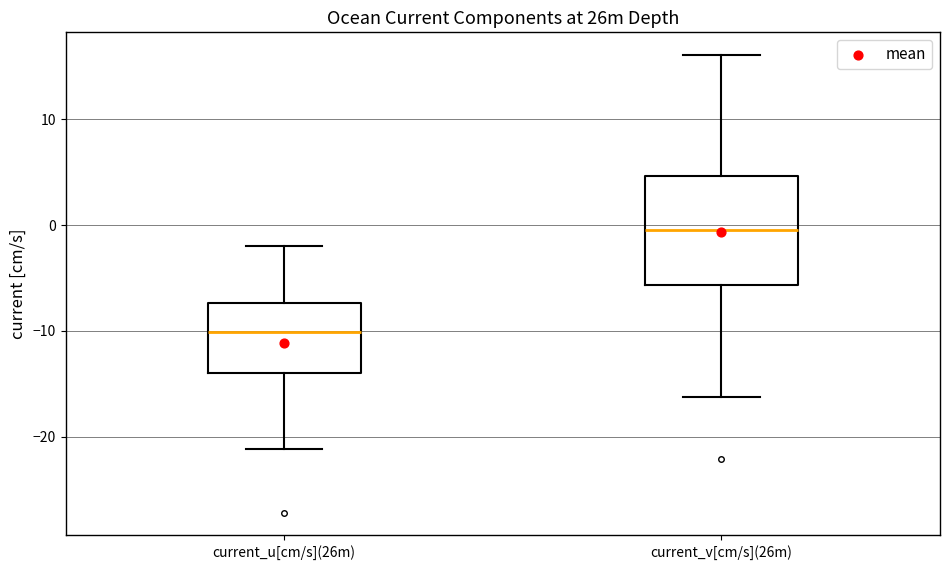

Which box's median line is the lowest?

current_u[cm/s](26m)